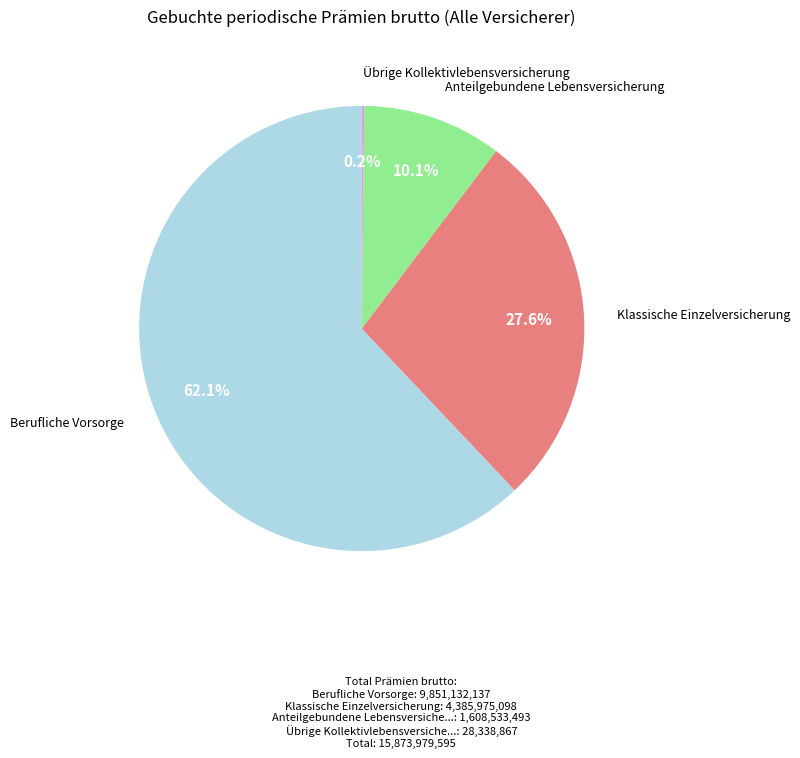

Does any single category account for the majority?

Yes